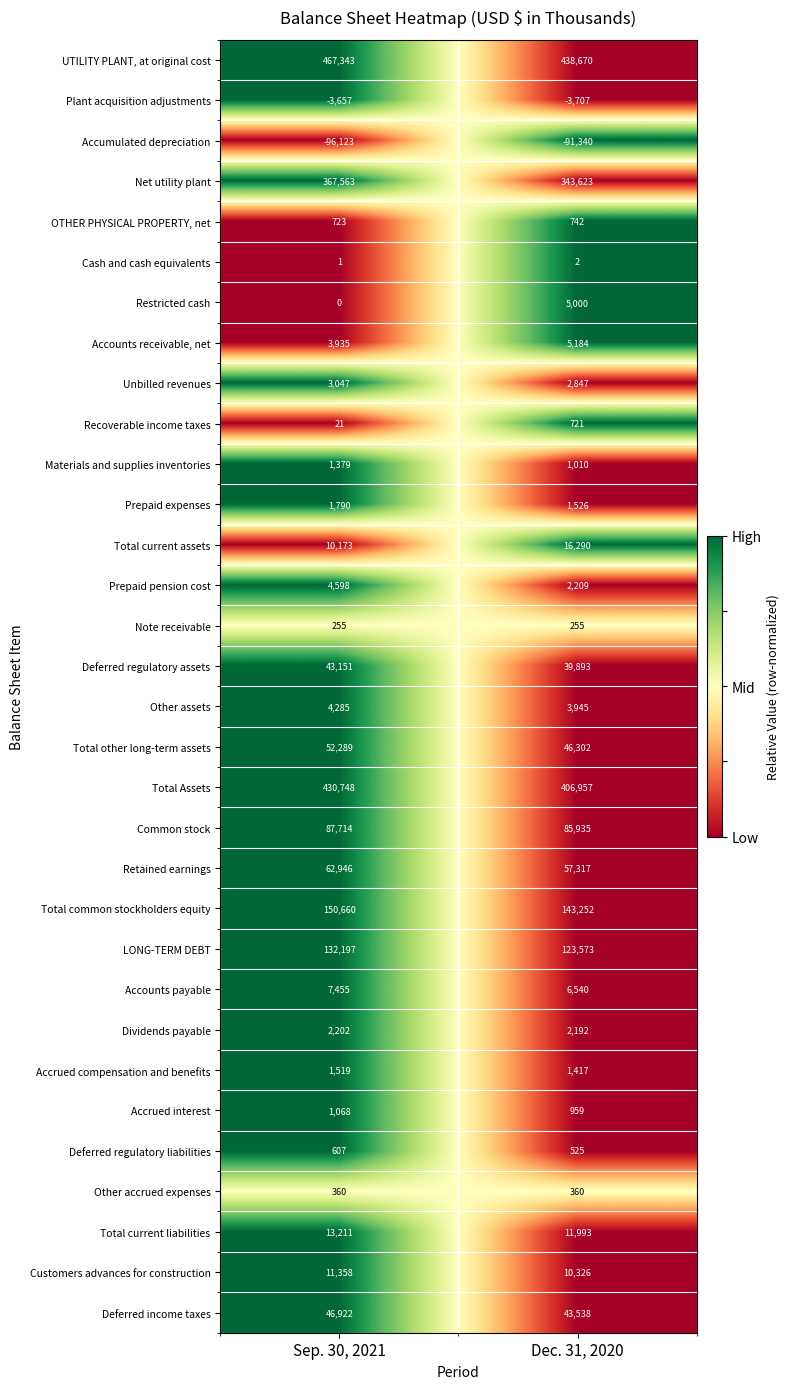

What is the lowest value of the Plant acquisition adjustments series?

-3707